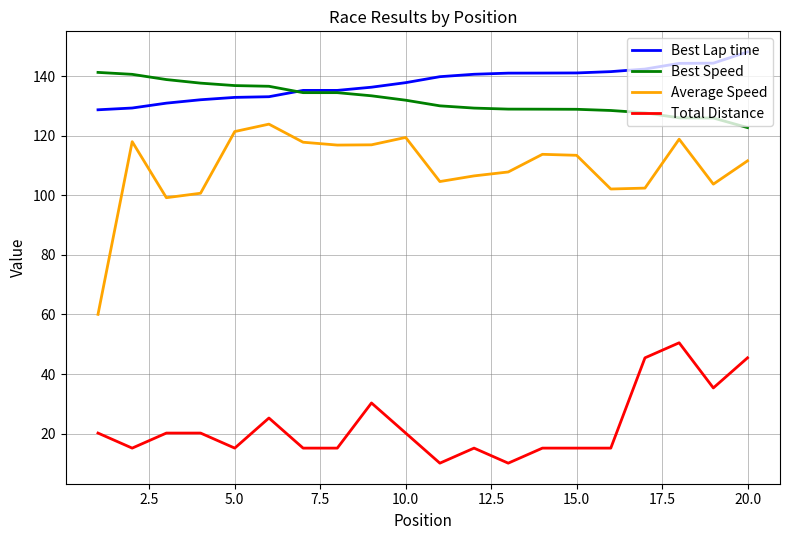

Which series has the largest range (max minus min)?

Average Speed